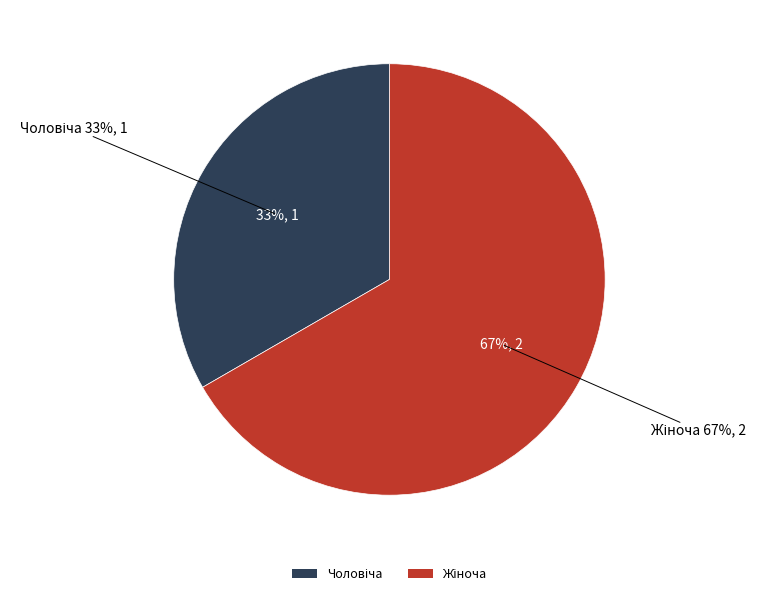

Which category accounts for the majority?

Жіноча